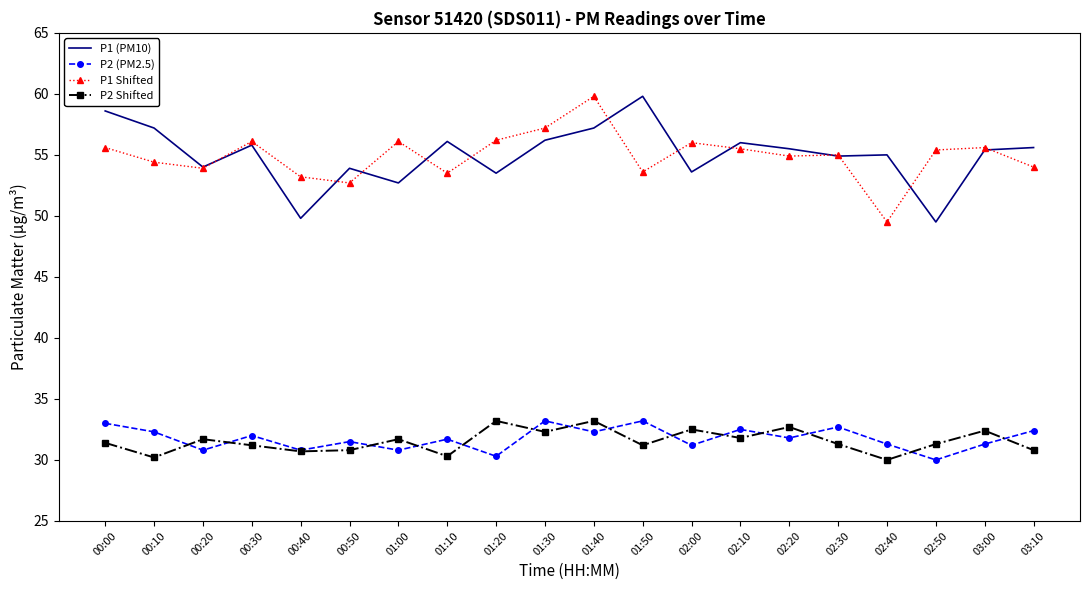

True or false: P2 (PM2.5) and P1 (PM10) cross at least once.

False